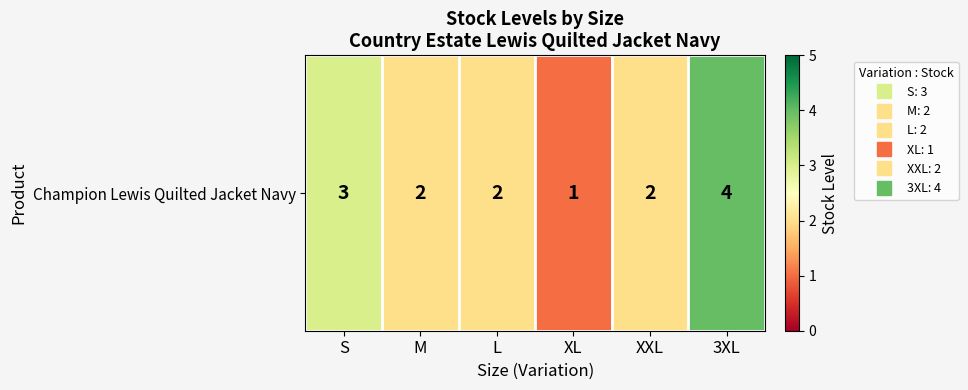

At which category does the chart reach its peak across all series?

3XL